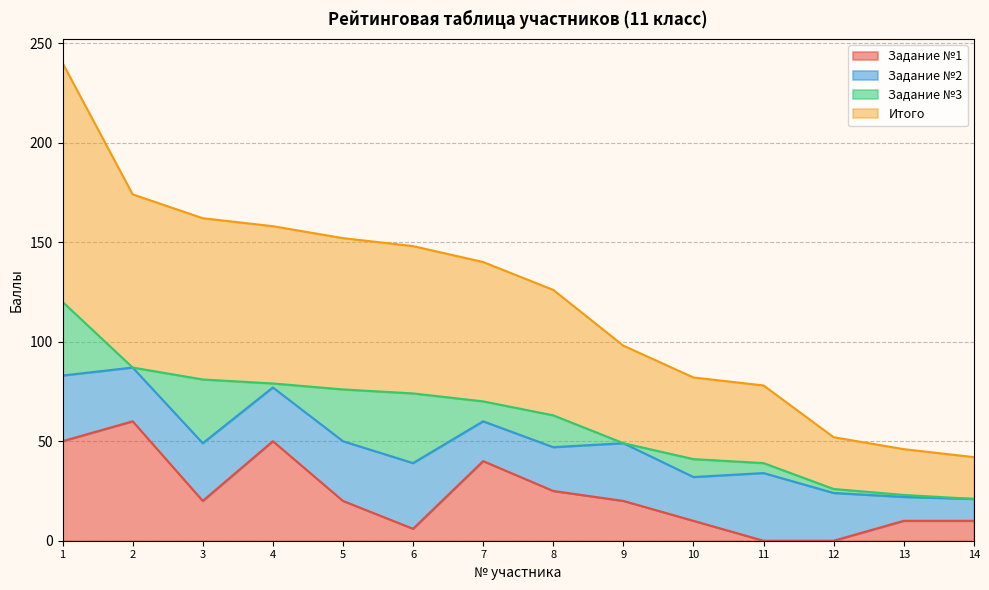

Which category has the lowest value in the Итого series?

14